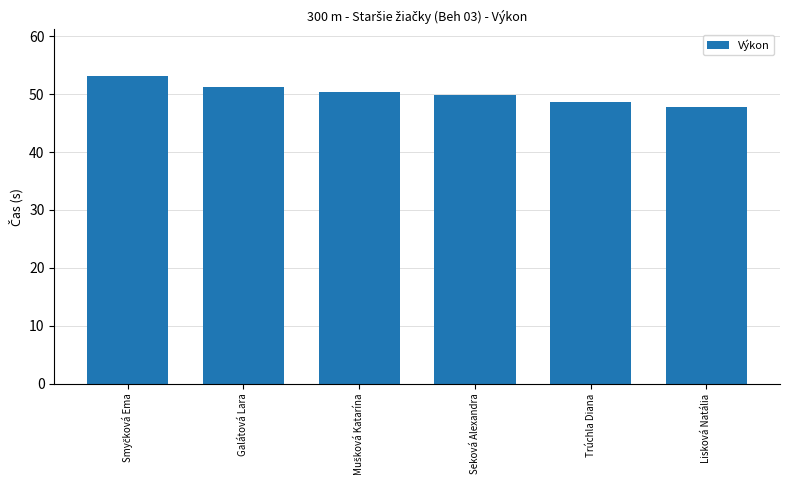

What is the difference between the maximum and second lowest values?

4.6